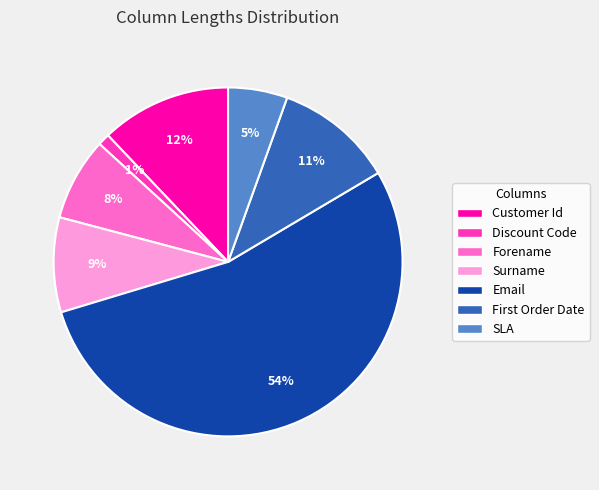

Is it true that Customer Id is 12% of the pie?

True